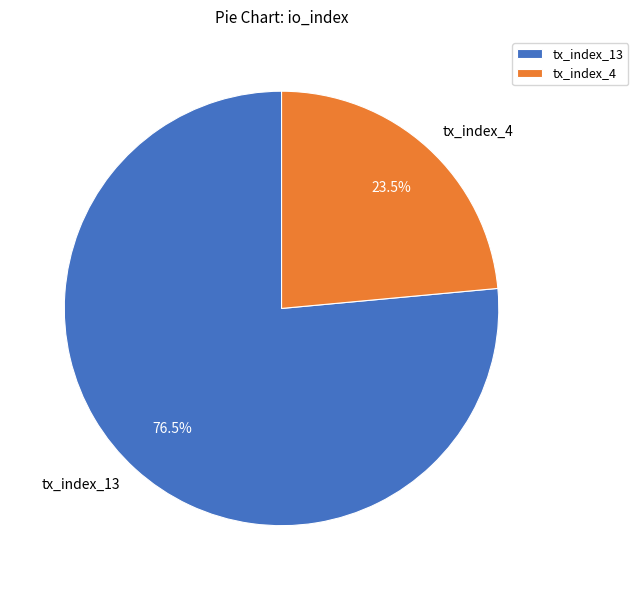

How many segments does this pie chart have?

2